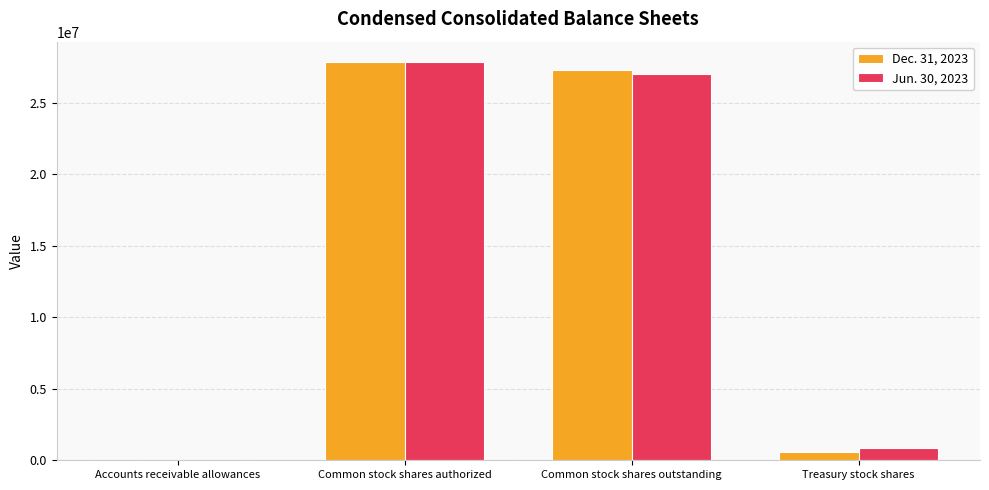

Is the value of Dec. 31, 2023 at Common stock shares authorized greater than the value of Jun. 30, 2023 at Treasury stock shares?

Yes